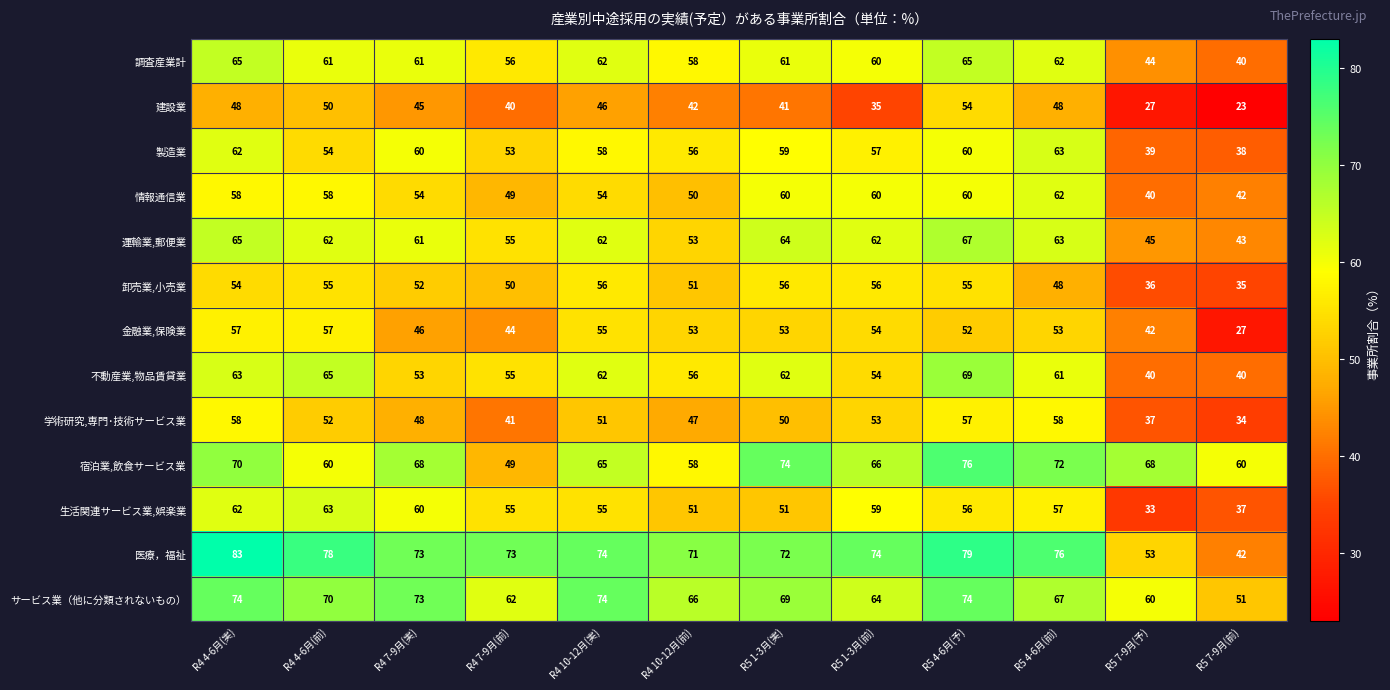

At which label is 金融業,保険業 closest to 42?

R5 7-9月(予)